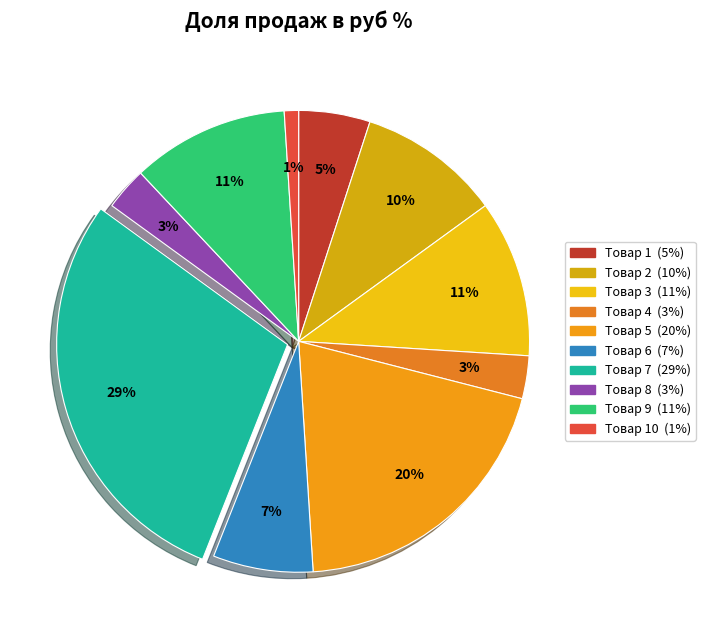

Which slice is the smallest?

Товар 10